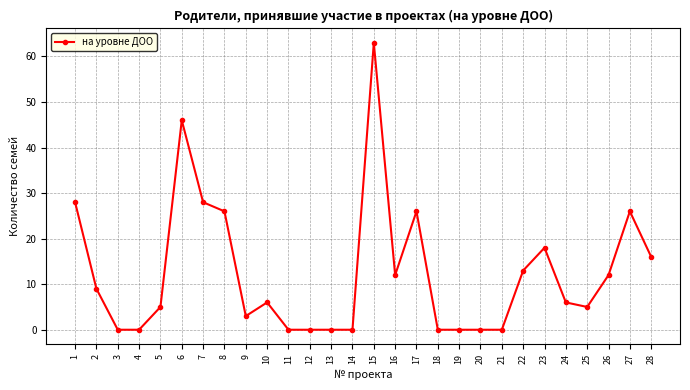

Which category has the highest value across all series?

15